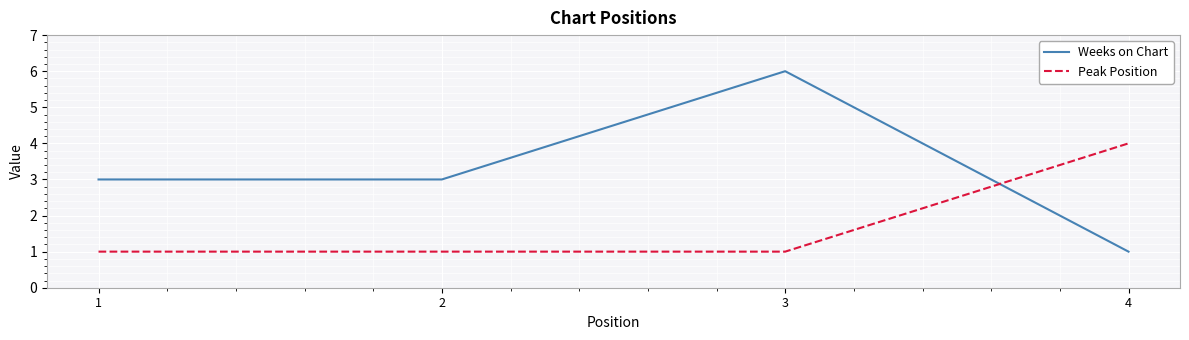

True or false: Weeks on Chart and Peak Position intersect in this chart.

True